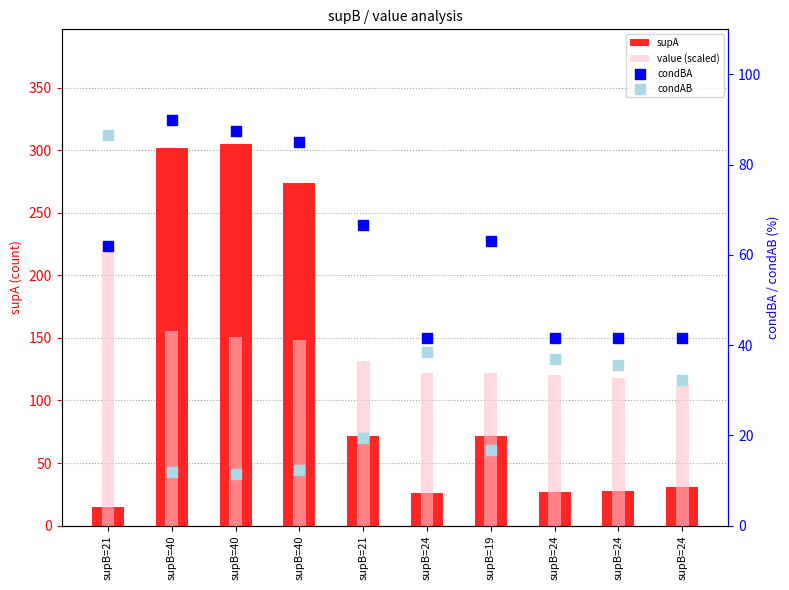

What are all the series names shown in the legend?

supA, value (scaled), condBA, condAB